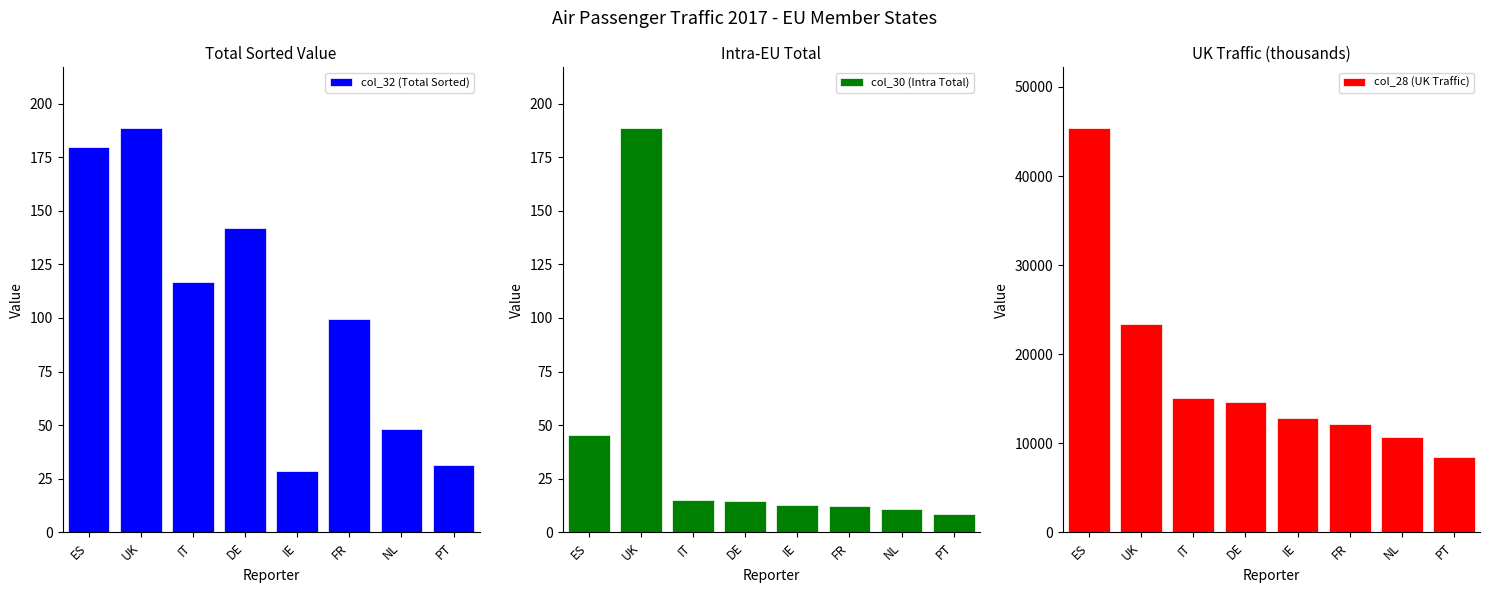

What position from the left is ES?

1